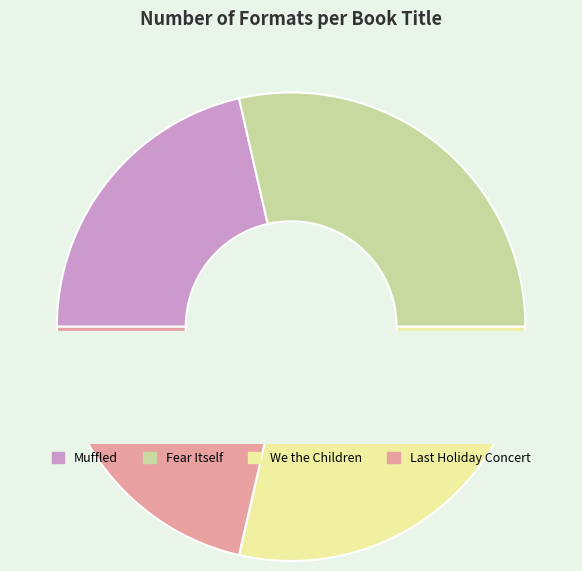

Does Fear Itself account for over 50% of the chart?

No